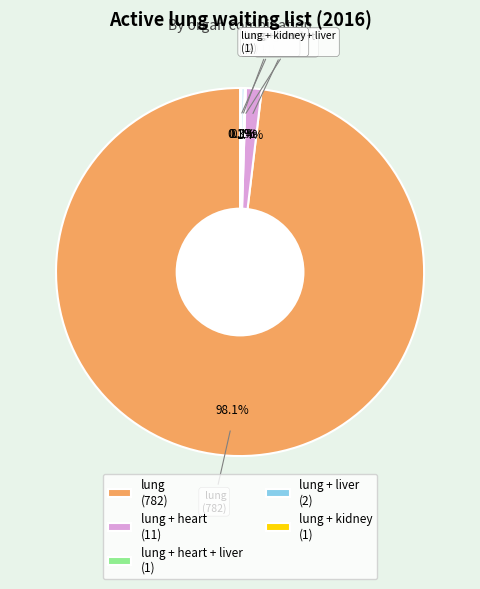

Is there a majority slice in this chart?

Yes